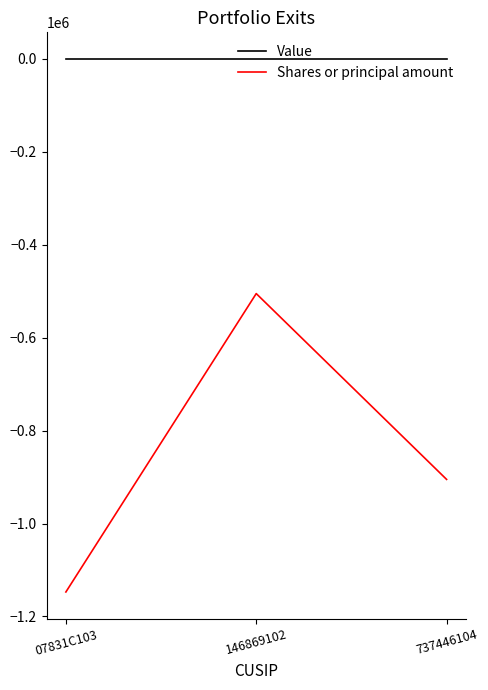

What is the highest value of the Shares or principal amount series?

-505000